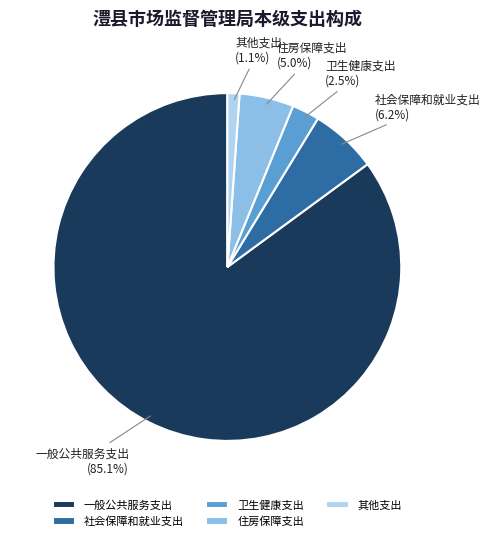

What is the largest slice in the pie chart?

一般公共服务支出